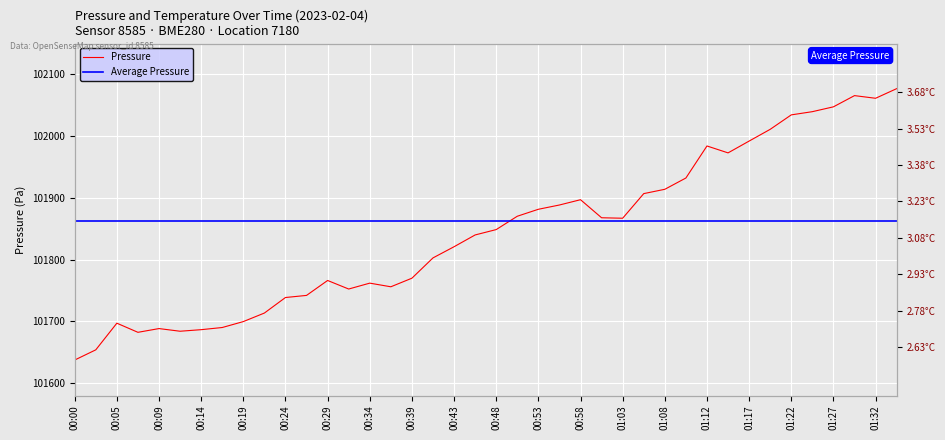

The Pressure series shows 132832.7 at 01:32. True or false?

False